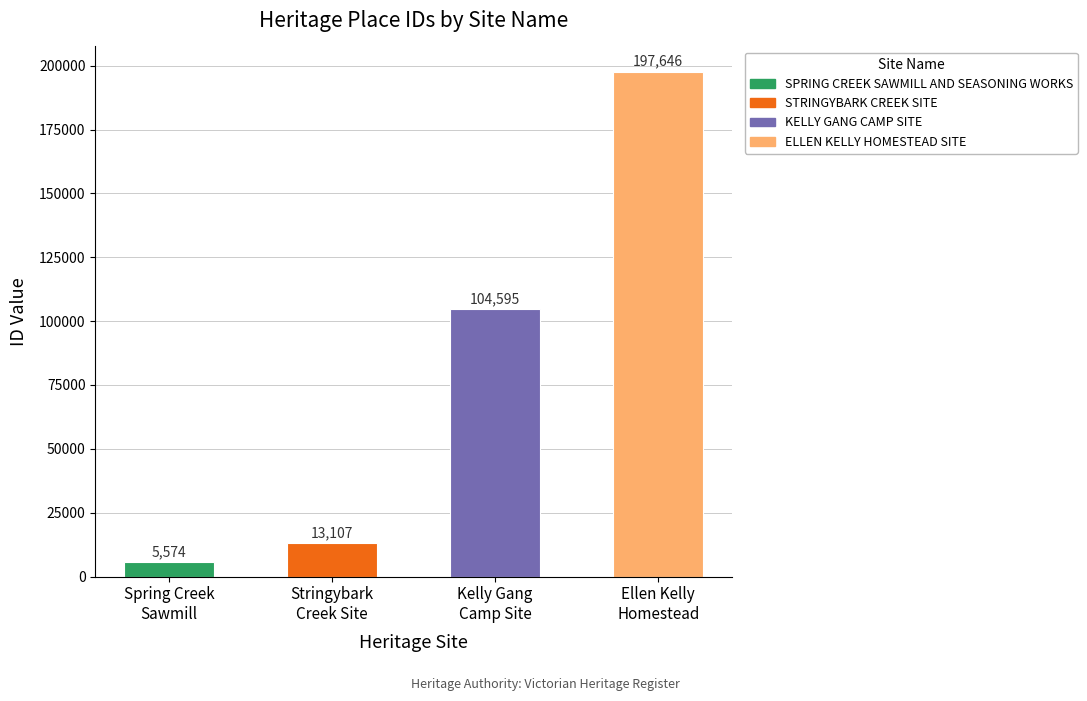

Reading right to left, what are all the values shown in this chart?

Ellen Kelly
Homestead=197646	Kelly Gang
Camp Site=104595	Stringybark
Creek Site=13107	Spring Creek
Sawmill=5574